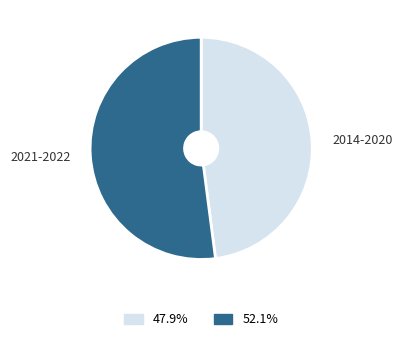

Rank the categories by value from highest to lowest.

2021-2022, 2014-2020